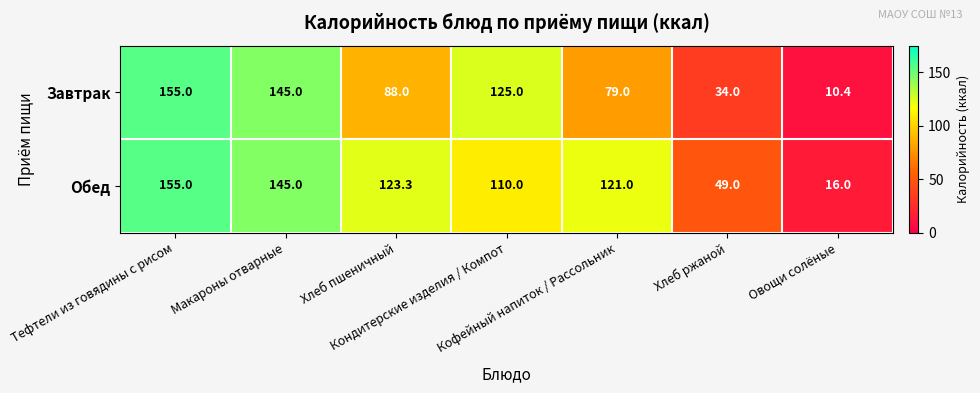

What is the sum of all Обед values?

719.3